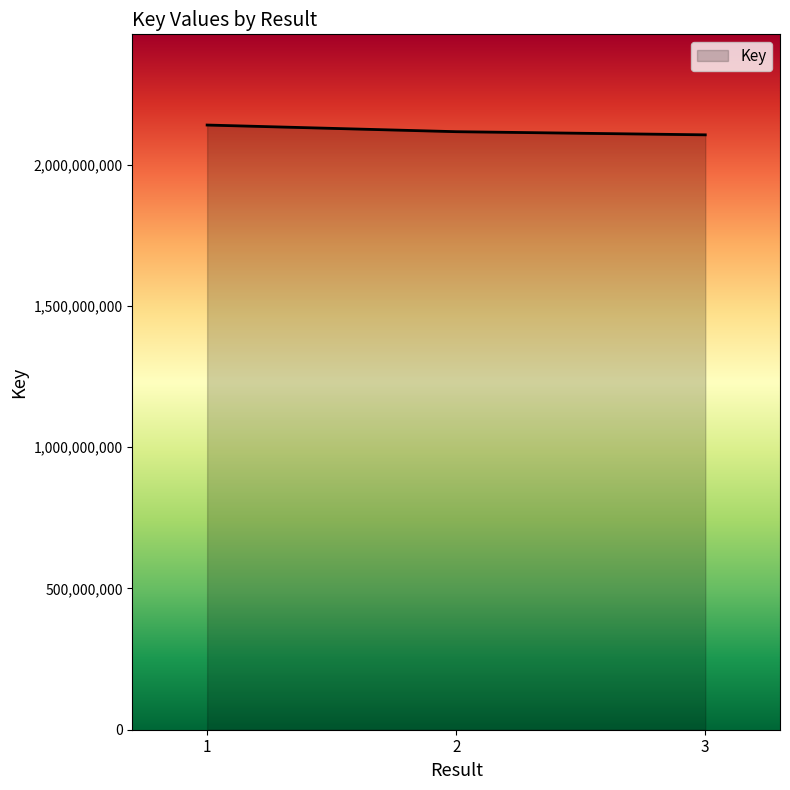

What is the greatest value displayed?

2140451754